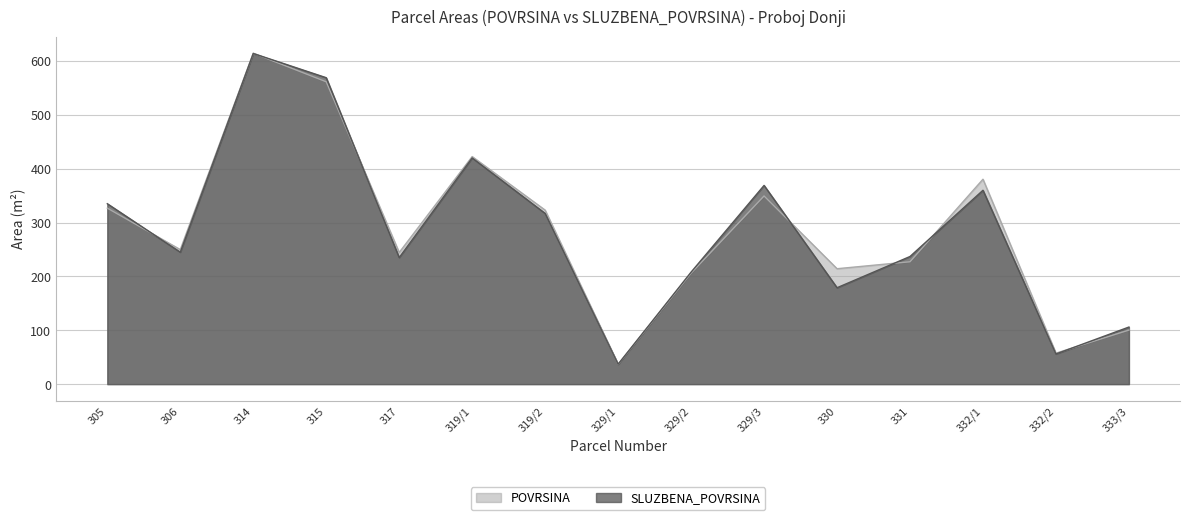

Reading left to right, transcribe all the data shown in this chart.

POVRSINA: 305=326.8	306=249.8	314=614.5	315=561.4	317=244.4	319/1=422.6	319/2=323.1	329/1=36.9	329/2=206.0	329/3=349.4	330=214.3	331=227.2	332/1=380.5	332/2=57.5	333/3=100.4
SLUZBENA_POVRSINA: 305=335.0	306=245.0	314=614.0	315=569.0	317=235.0	319/1=420.0	319/2=317.0	329/1=37.0	329/2=208.0	329/3=369.0	330=179.0	331=237.0	332/1=360.0	332/2=56.0	333/3=106.0